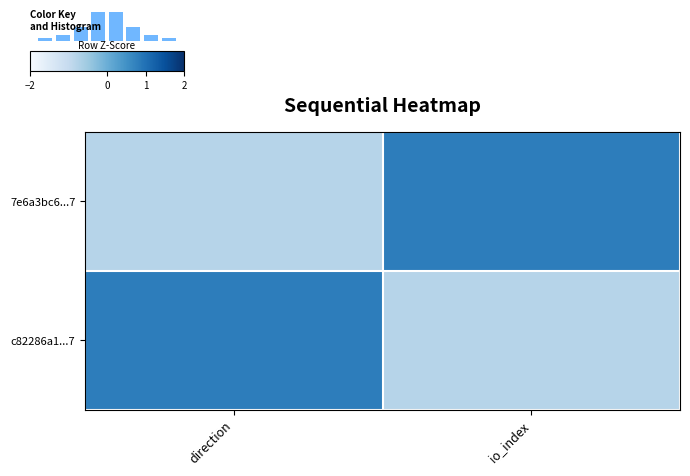

Reading left to right, what are all the values shown in this chart?

7e6a3bc6...7: direction=-1	io_index=1
c82286a1...7: direction=1	io_index=-1